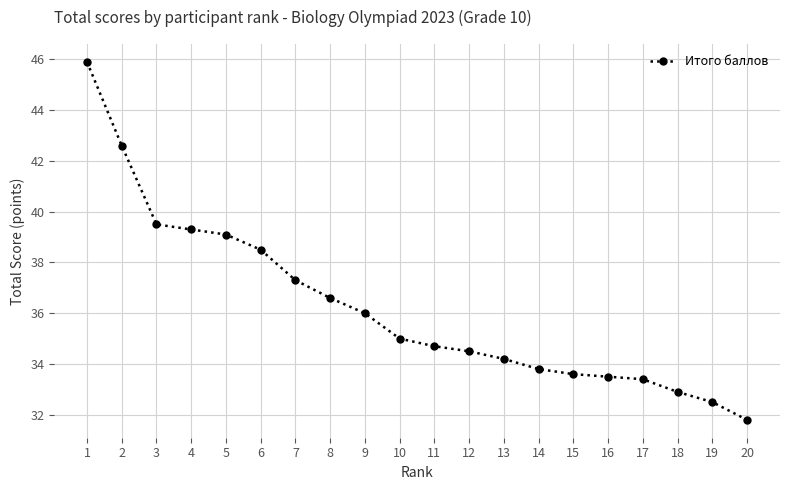

How many series are shown in this chart?

1